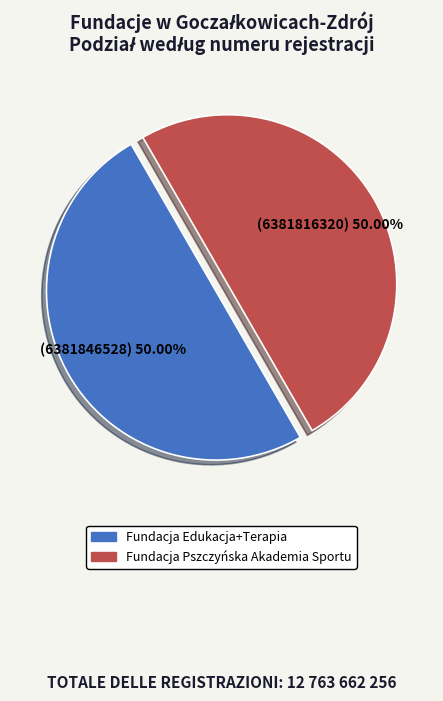

What is the ratio of the value at Fundacja Pszczyńska Akademia Sportu to the value at Fundacja Edukacja+Terapia?

1.0